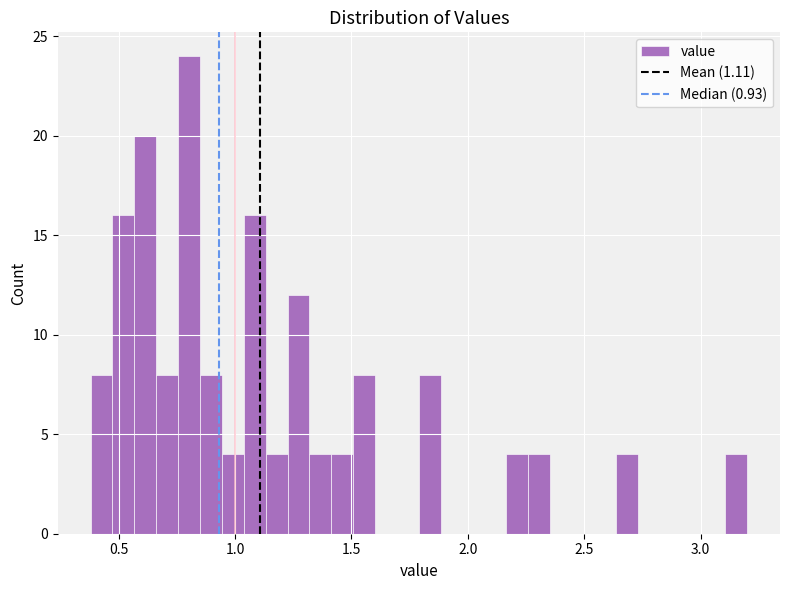

Read against the x-axis, roughly where is the centre of the tallest bar?

0.80